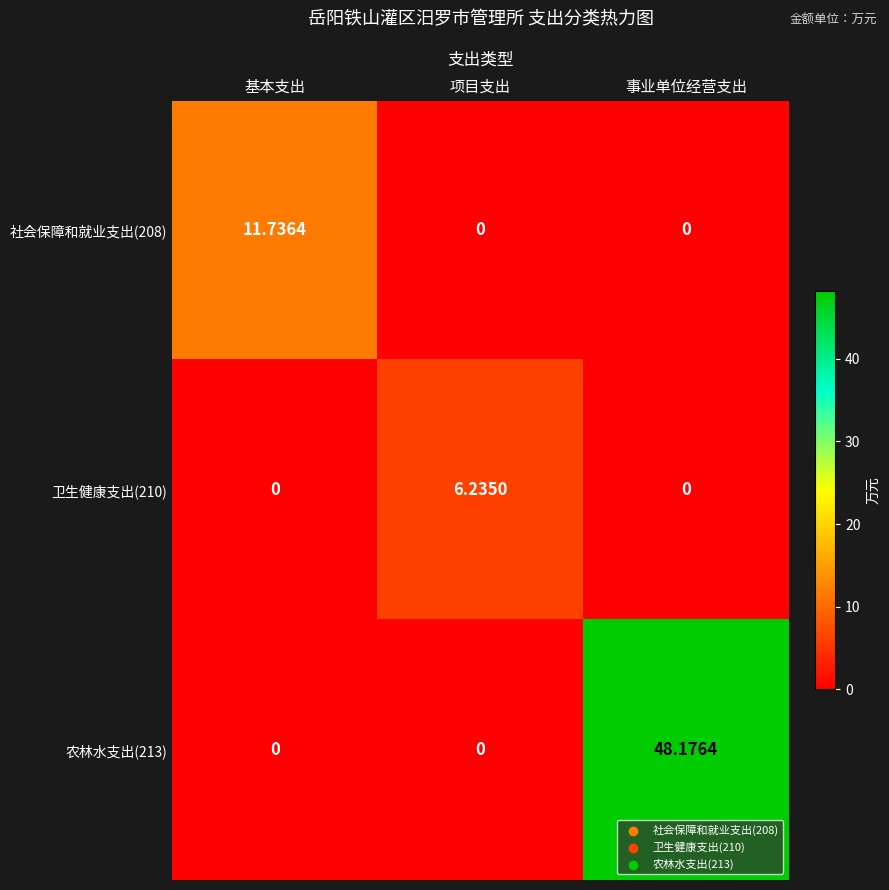

Which category has the highest value across all series?

事业单位经营支出